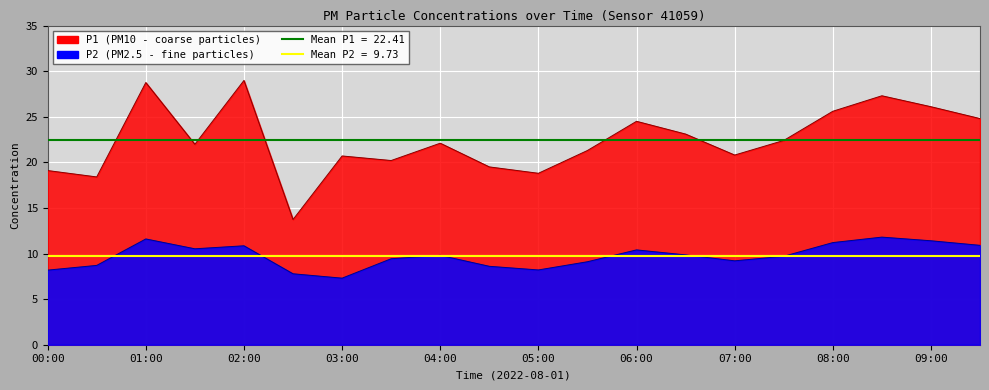

What are all the series names shown in the legend?

P1, P2